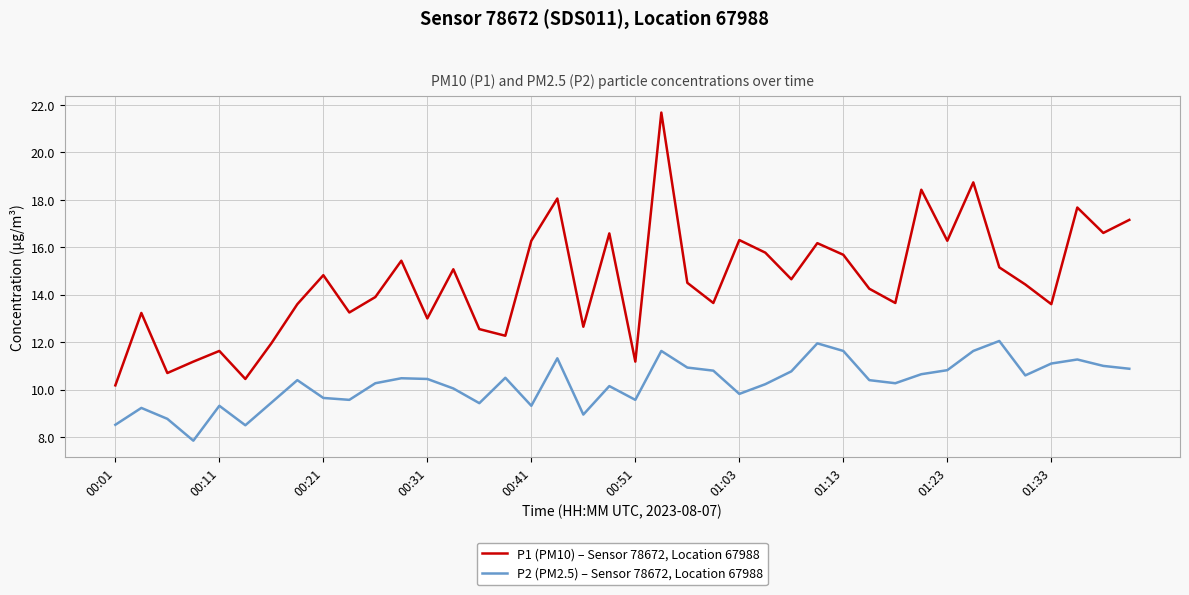

At how many categories does at least one series exceed 14?

22